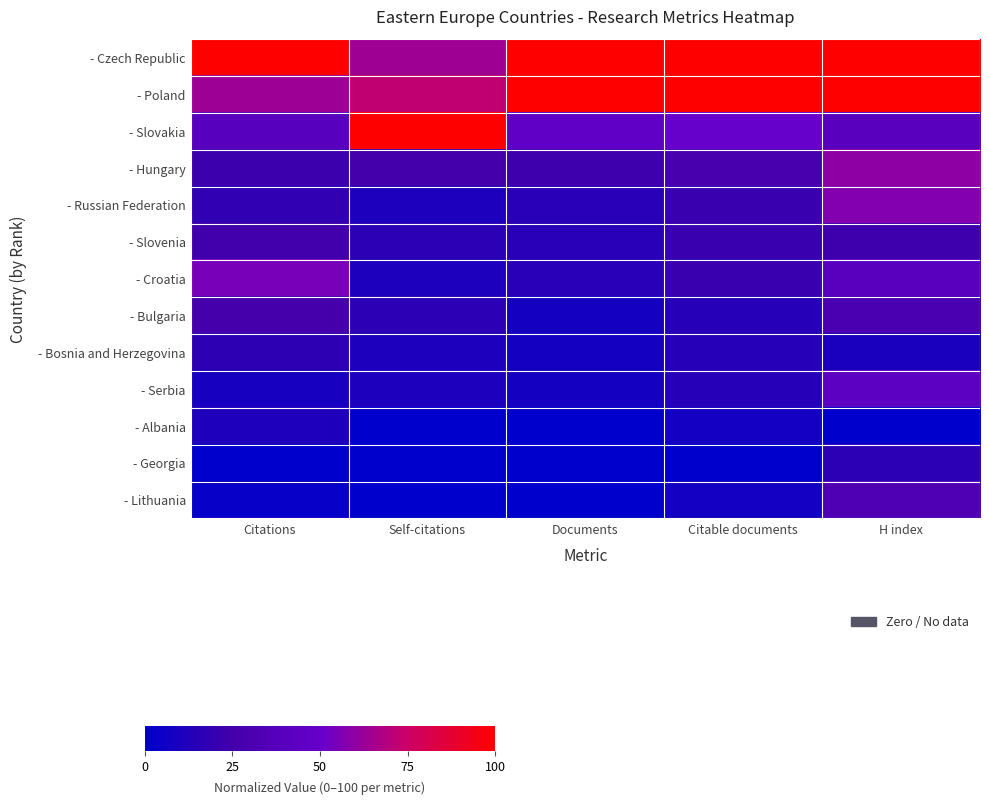

What is the greatest value displayed?

100.0